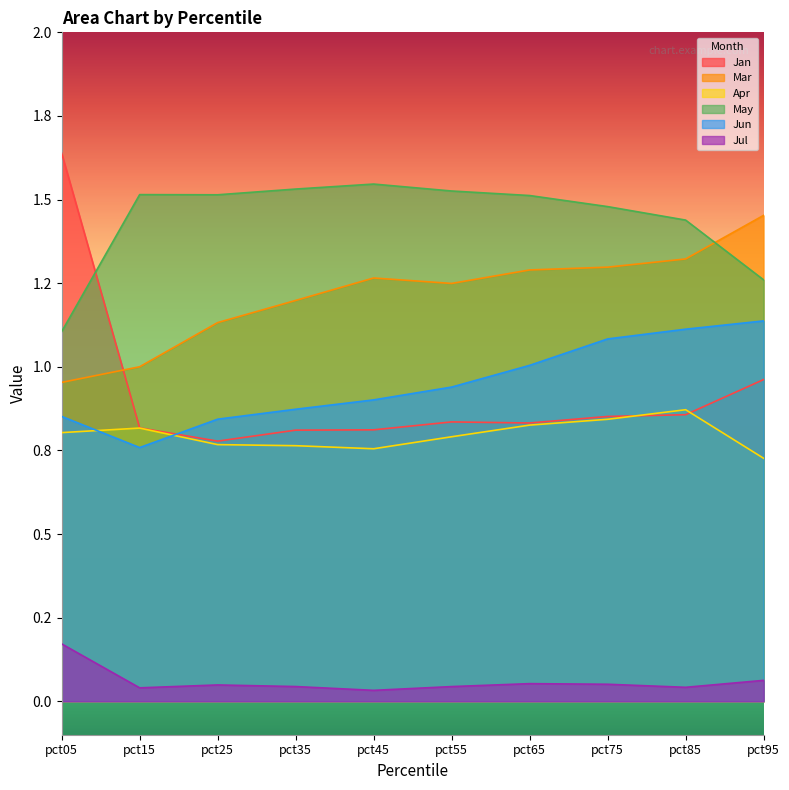

Where is the first local maximum for Apr?

pct15